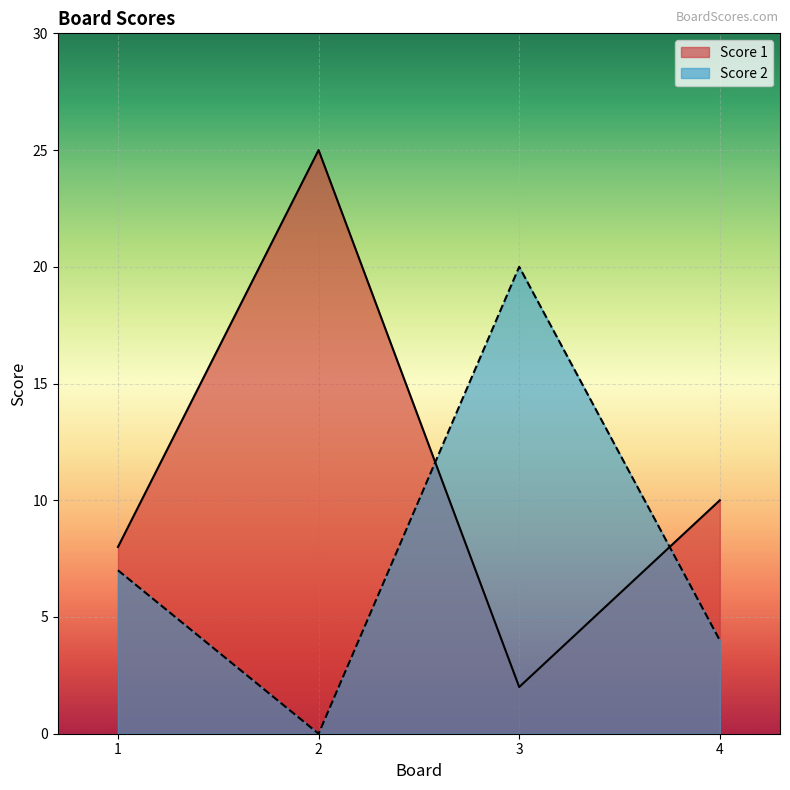

How many interior local peaks does the Score 2 series have?

1